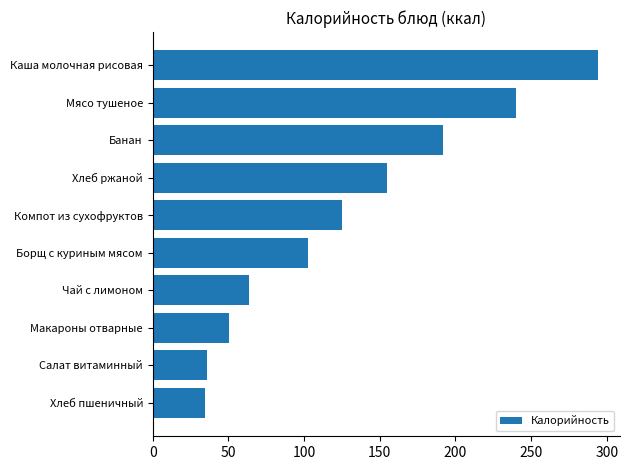

Between Хлеб ржаной and Банан, which is larger?

Банан